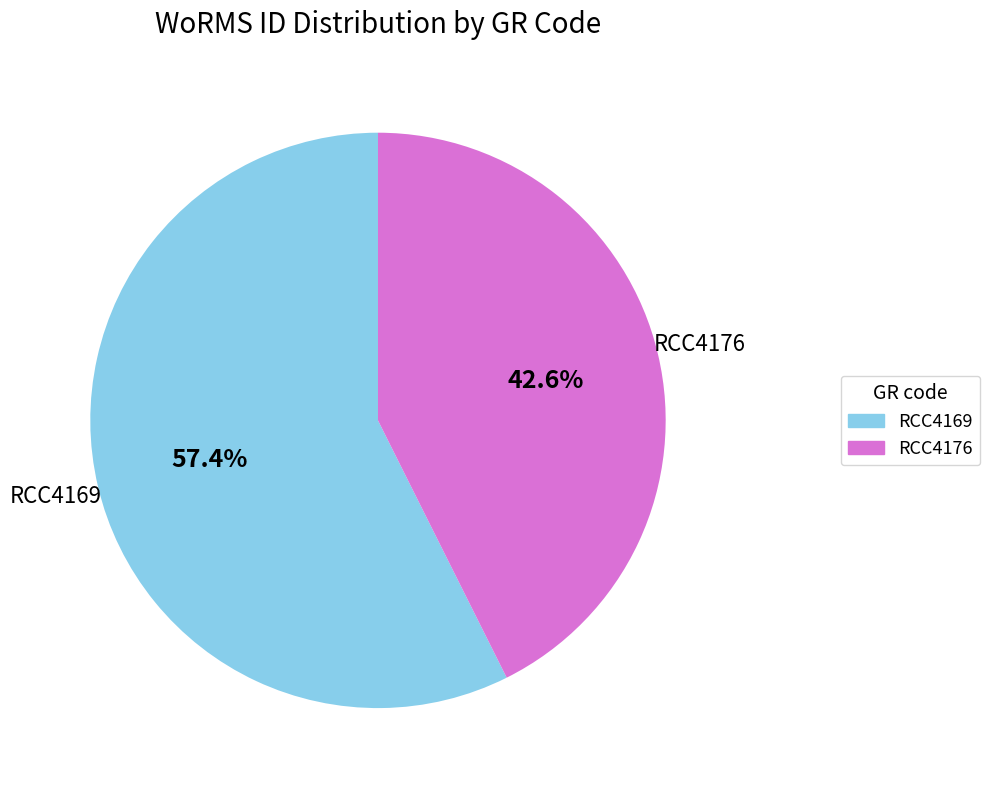

Is there any slice that represents more than half of the pie?

Yes